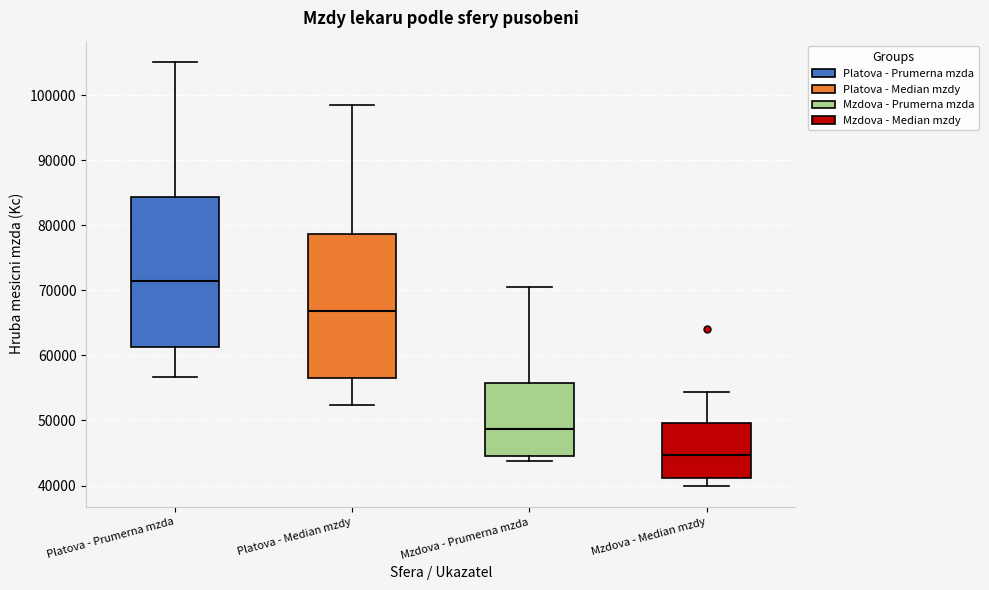

Which box's median line is the highest?

Platova - Prumerna mzda